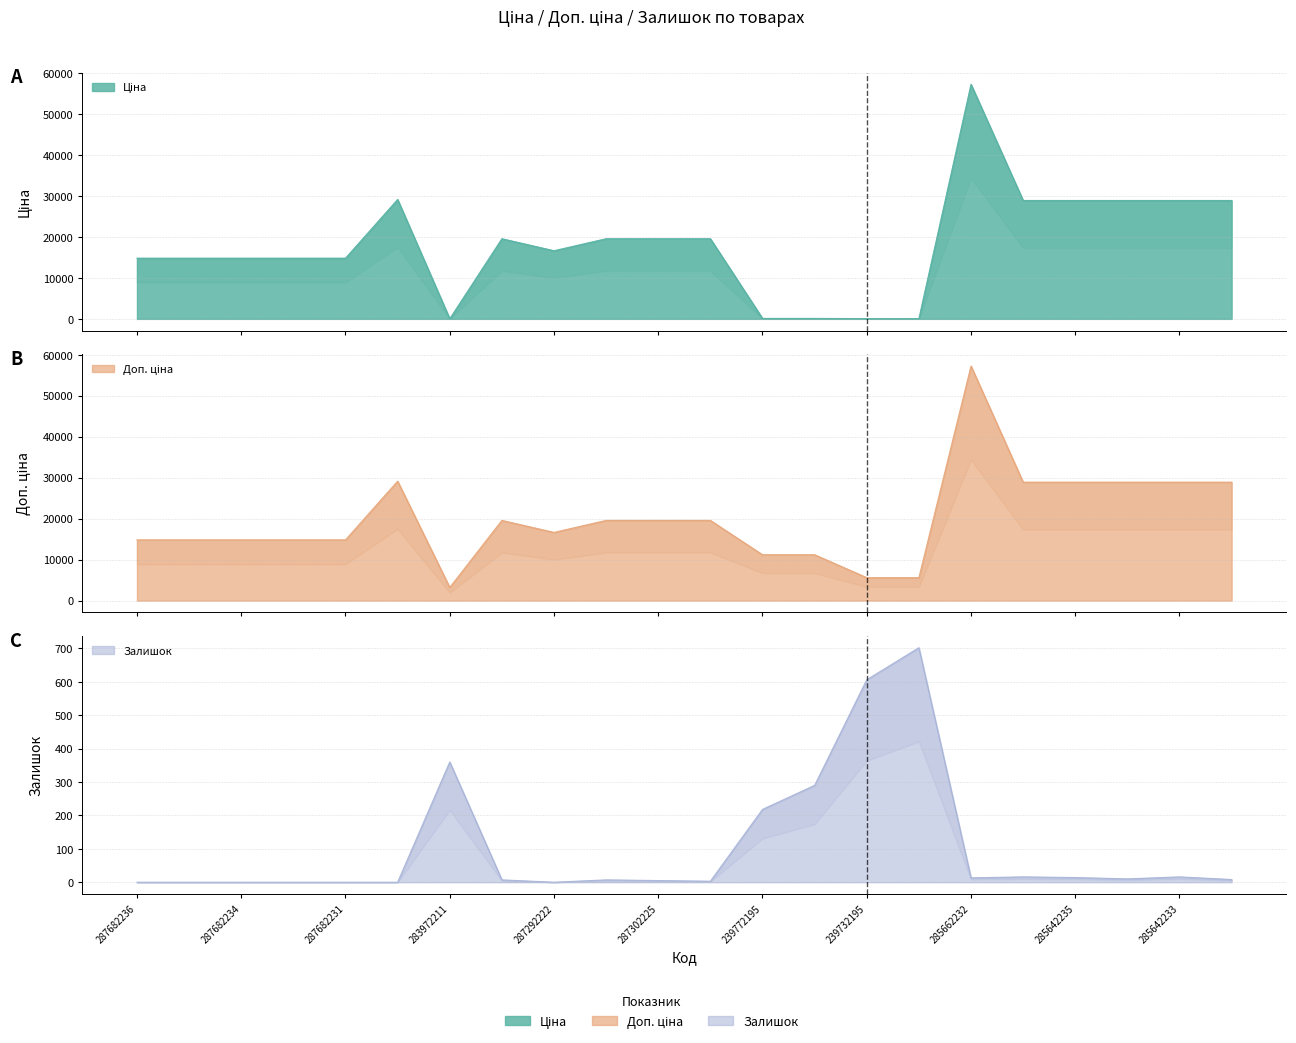

Reading left to right, list all the values displayed in this chart.

Ціна: 287682236=14817.6	287682235=14817.6	287682234=14817.6	287682233=14817.6	287682231=14817.6	287702232=29152.3	283972211=32.0	287302223=19564.9	287292222=16636.8	287302226=19564.9	287302225=19564.9	287302224=19564.9	239772195=111.8	239772179=111.8	239732195=55.9	239732179=55.9	285662232=57258.0	285642236=28901.7	285642235=28901.7	285642234=28901.7	285642233=28901.7	285642231=28901.7
Доп. ціна: 287682236=14817.6	287682235=14817.6	287682234=14817.6	287682233=14817.6	287682231=14817.6	287702232=29152.3	283972211=3205.0	287302223=19564.9	287292222=16636.8	287302226=19564.9	287302225=19564.9	287302224=19564.9	239772195=11182.0	239772179=11182.0	239732195=5591.0	239732179=5591.0	285662232=57258.0	285642236=28901.7	285642235=28901.7	285642234=28901.7	285642233=28901.7	285642231=28901.7
Залишок: 287682236=0.0	287682235=0.0	287682234=0.0	287682233=0.0	287682231=0.0	287702232=0.0	283972211=360.0	287302223=7.0	287292222=0.0	287302226=7.0	287302225=5.0	287302224=3.0	239772195=218.0	239772179=290.0	239732195=606.0	239732179=702.0	285662232=13.0	285642236=16.0	285642235=14.0	285642234=10.0	285642233=16.0	285642231=8.0